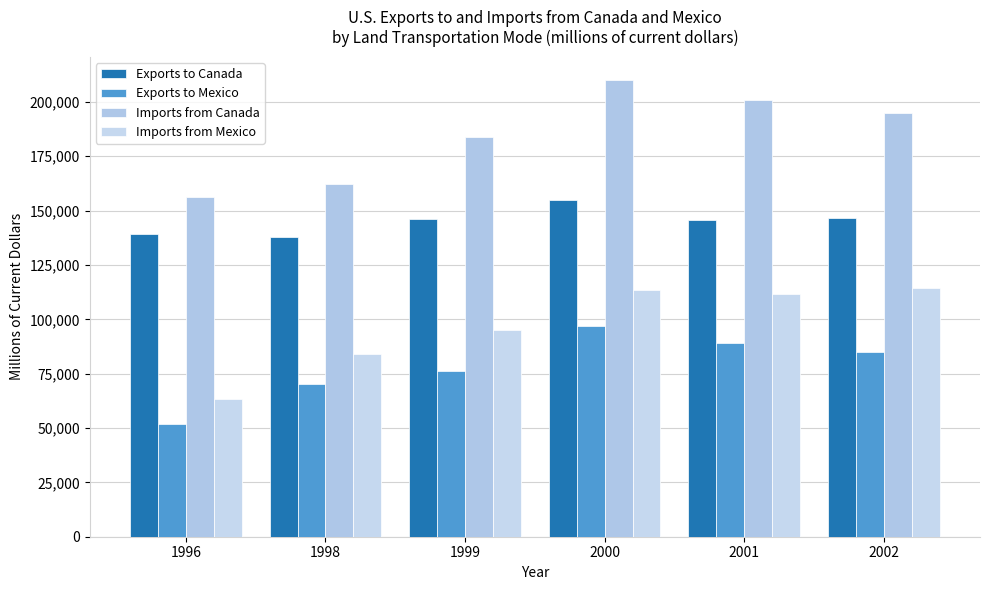

What is the difference between the highest and lowest values at 1999?

107594.5